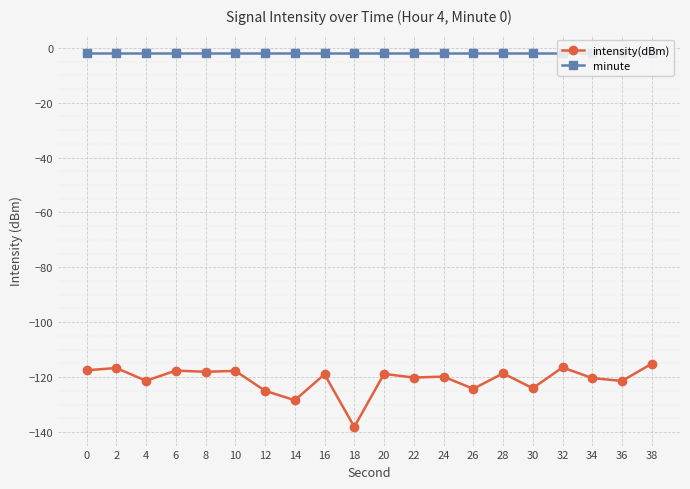

Reading left to right, extract all data points from this chart.

intensity(dBm): 0=-117.5	2=-116.7	4=-121.3	6=-117.6	8=-118.1	10=-117.7	12=-125.0	14=-128.4	16=-119.0	18=-138.2	20=-118.8	22=-120.2	24=-119.8	26=-124.3	28=-118.6	30=-124.1	32=-116.5	34=-120.4	36=-121.4	38=-115.1
minute: 0=-2.0	2=-2.0	4=-2.0	6=-2.0	8=-2.0	10=-2.0	12=-2.0	14=-2.0	16=-2.0	18=-2.0	20=-2.0	22=-2.0	24=-2.0	26=-2.0	28=-2.0	30=-2.0	32=-2.0	34=-2.0	36=-2.0	38=-2.0